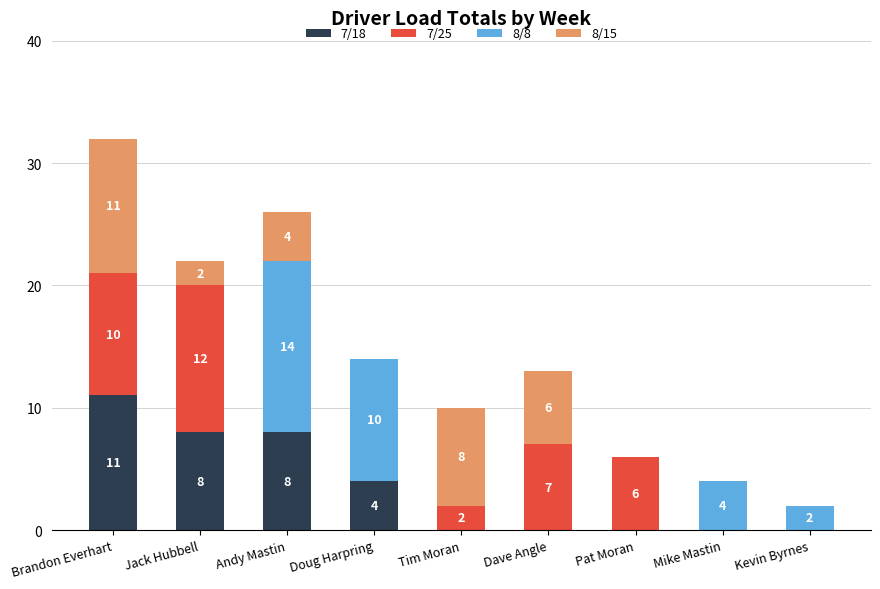

Reading right to left, transcribe the values for 7/18.

Kevin Byrnes=0	Mike Mastin=0	Pat Moran=0	Dave Angle=0	Tim Moran=0	Doug Harpring=4	Andy Mastin=8	Jack Hubbell=8	Brandon Everhart=11